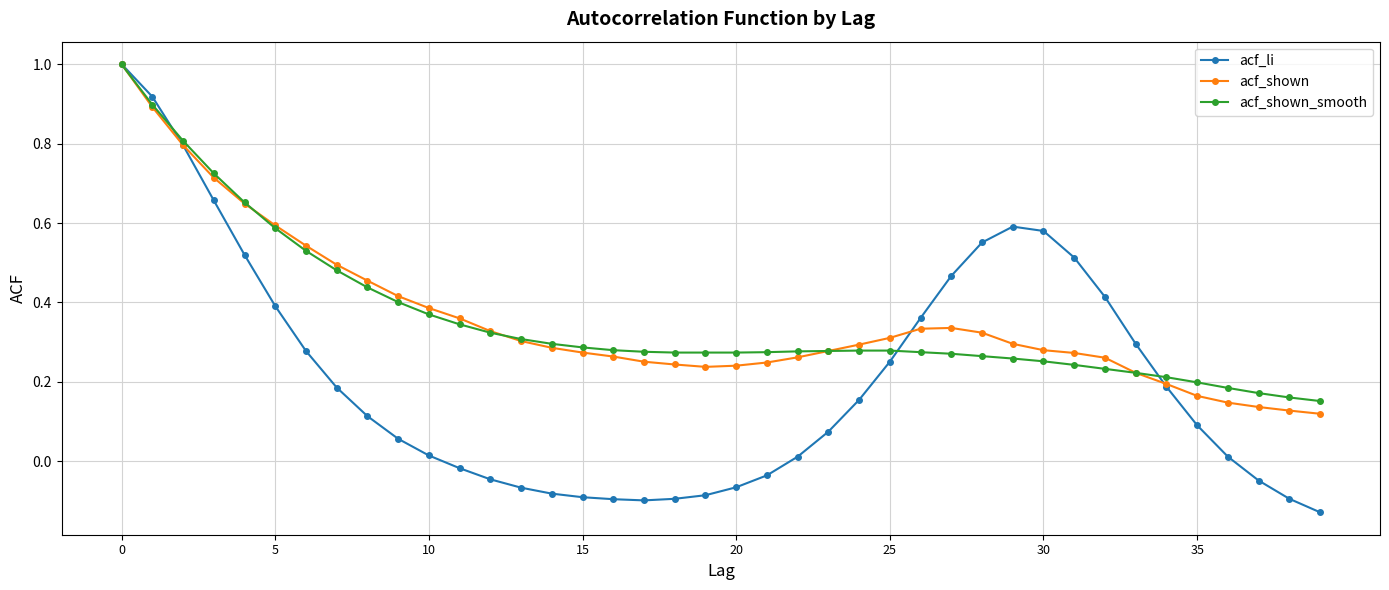

What is the greatest value displayed?

1.0